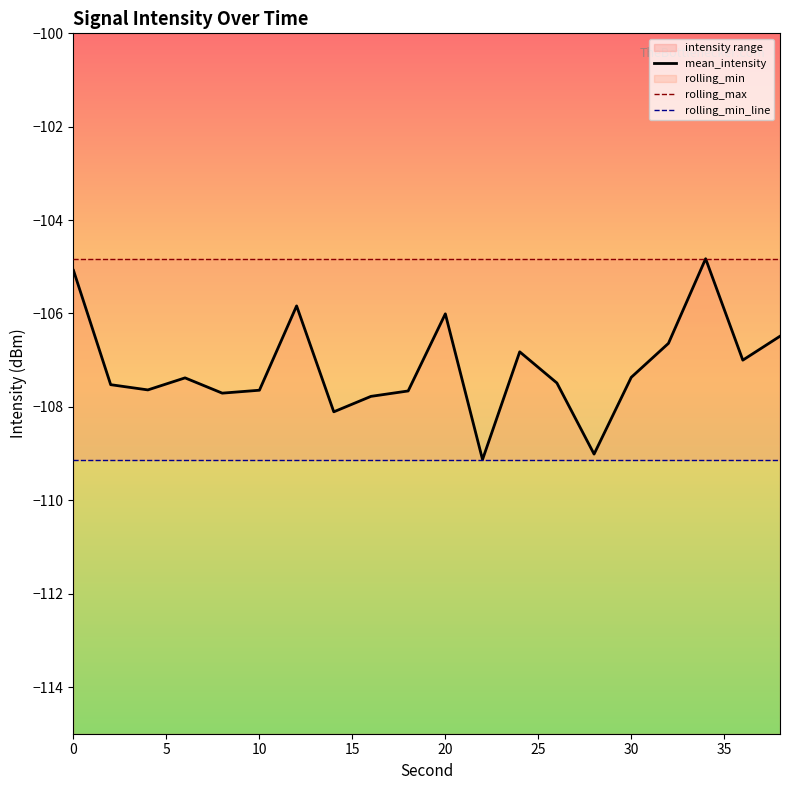

Is it true that mean_intensity equals -173.1 at 40?

False